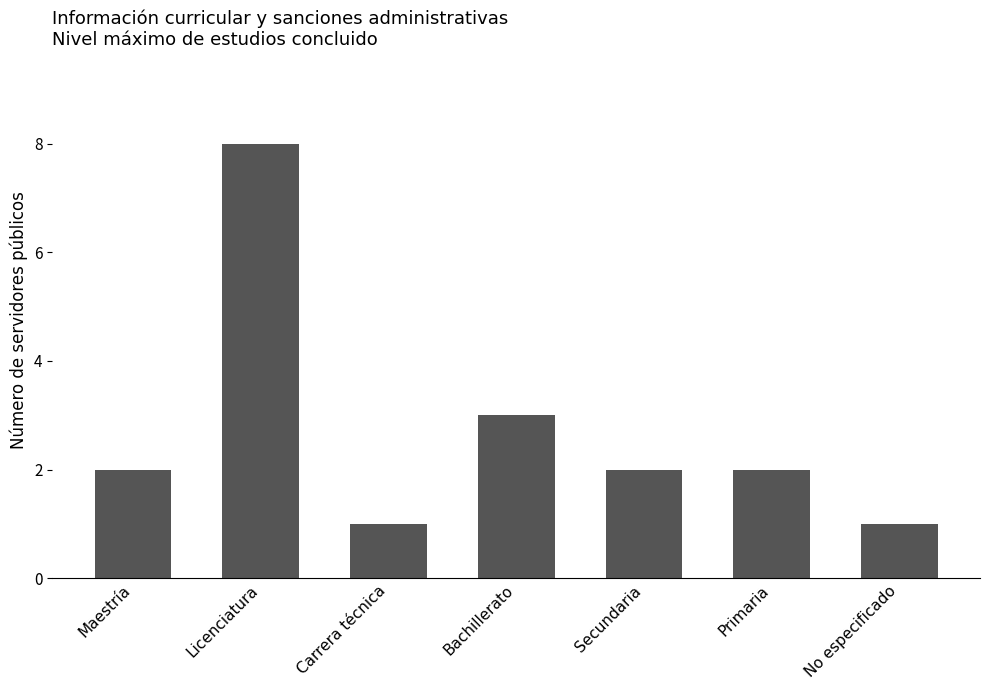

What is the average value?

3